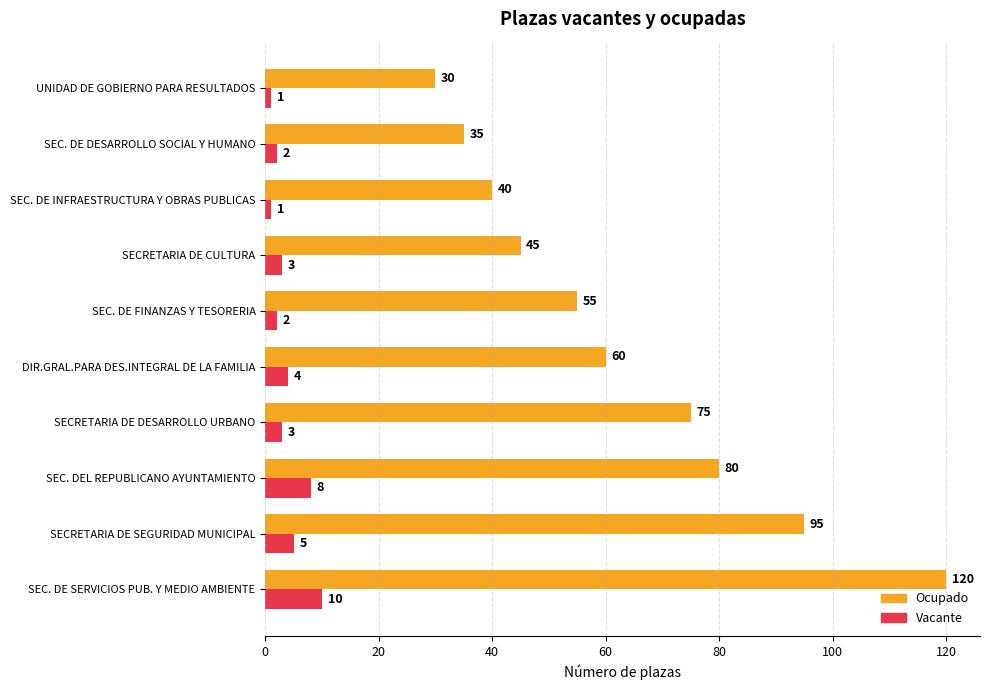

Which series has the widest spread of values?

Ocupado